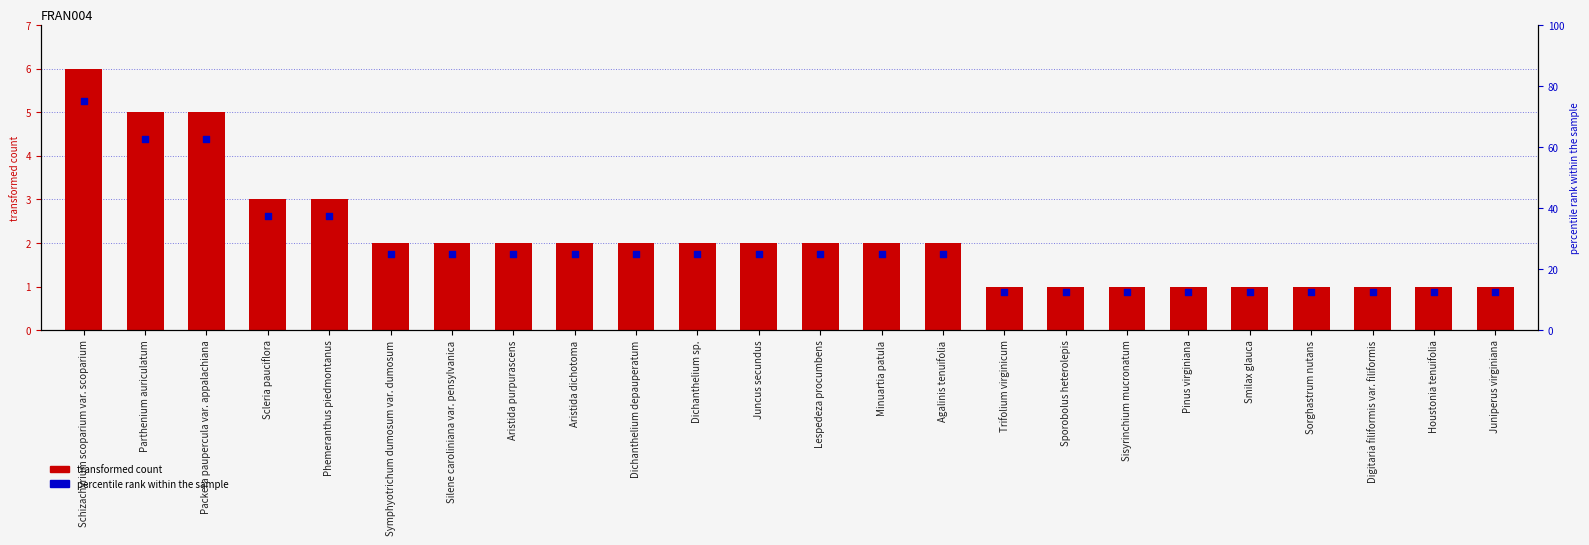

Which series has the largest total across all categories?

percentile rank within the sample